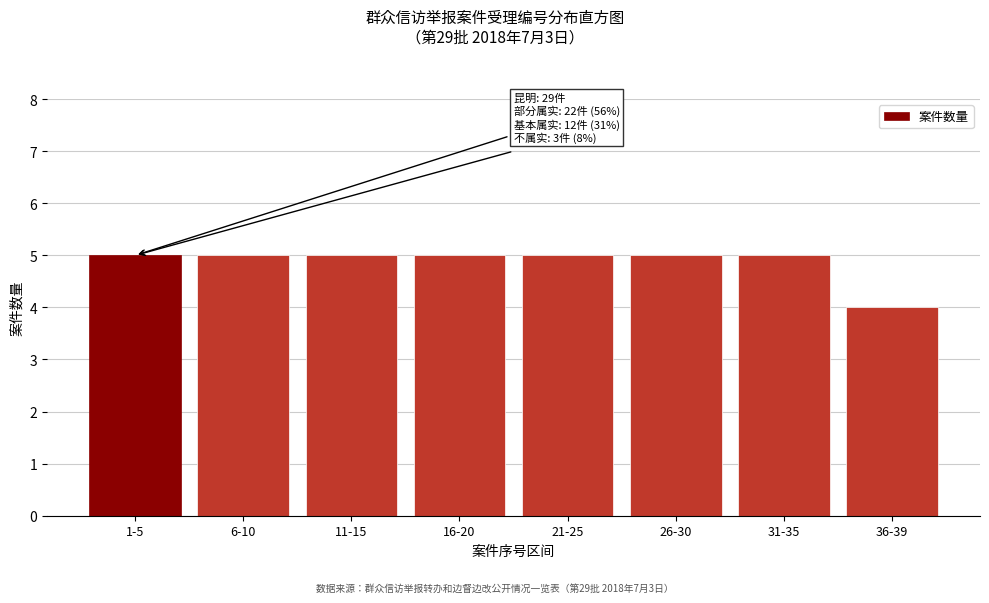

Reading left to right, transcribe all the data shown in this chart.

1-5=5	6-10=5	11-15=5	16-20=5	21-25=5	26-30=5	31-35=5	36-39=4